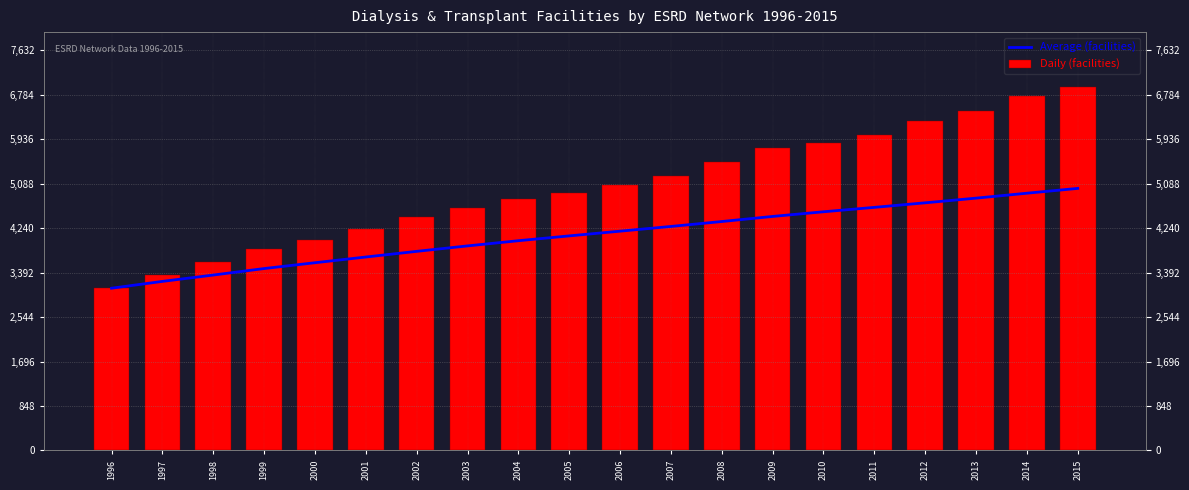

What is the difference between the maximum and minimum values in the Average (facilities) series?

1904